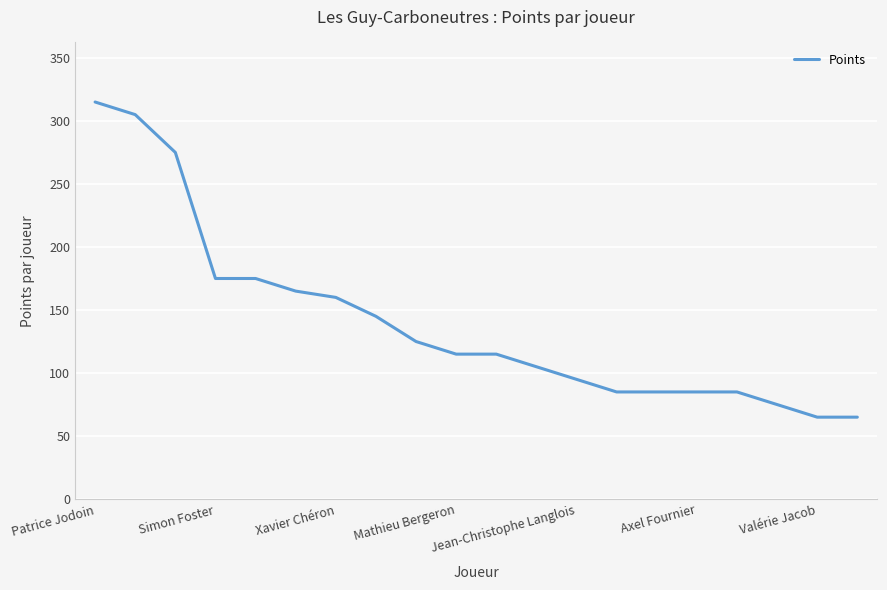

What is the difference between the maximum and minimum values?

250